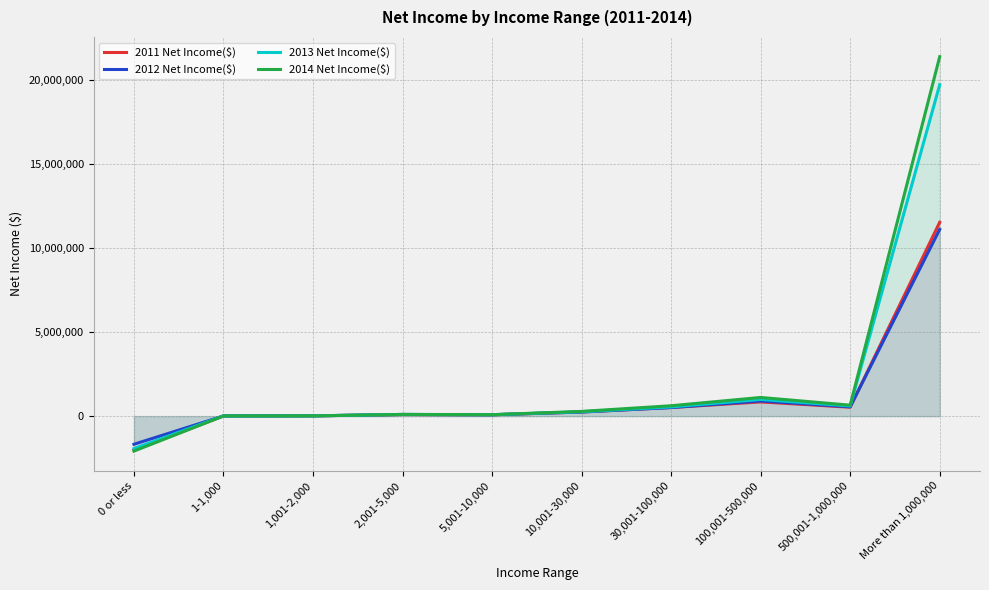

Is the value of 2013 Net Income($) at 500,001-1,000,000 greater than the value of 2011 Net Income($) at 30,001-100,000?

Yes